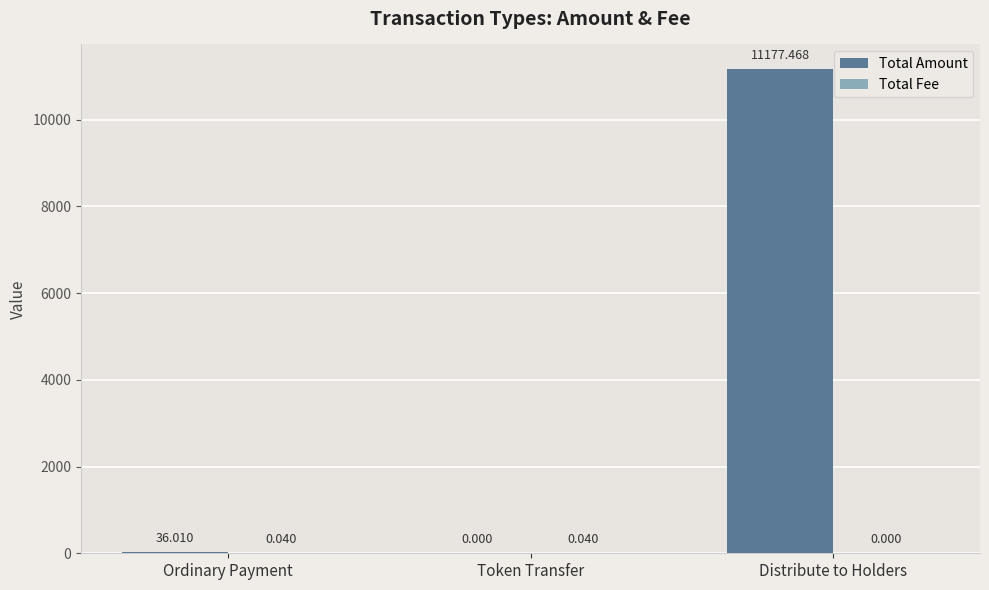

Where does the Total Amount series first go above 36?

Ordinary Payment